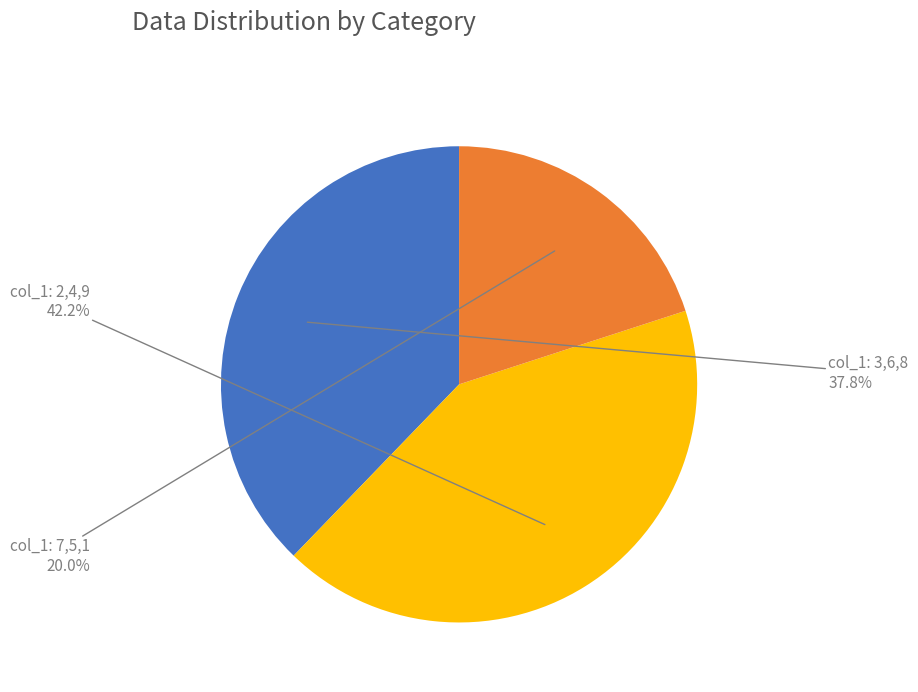

Does any single category account for the majority?

No